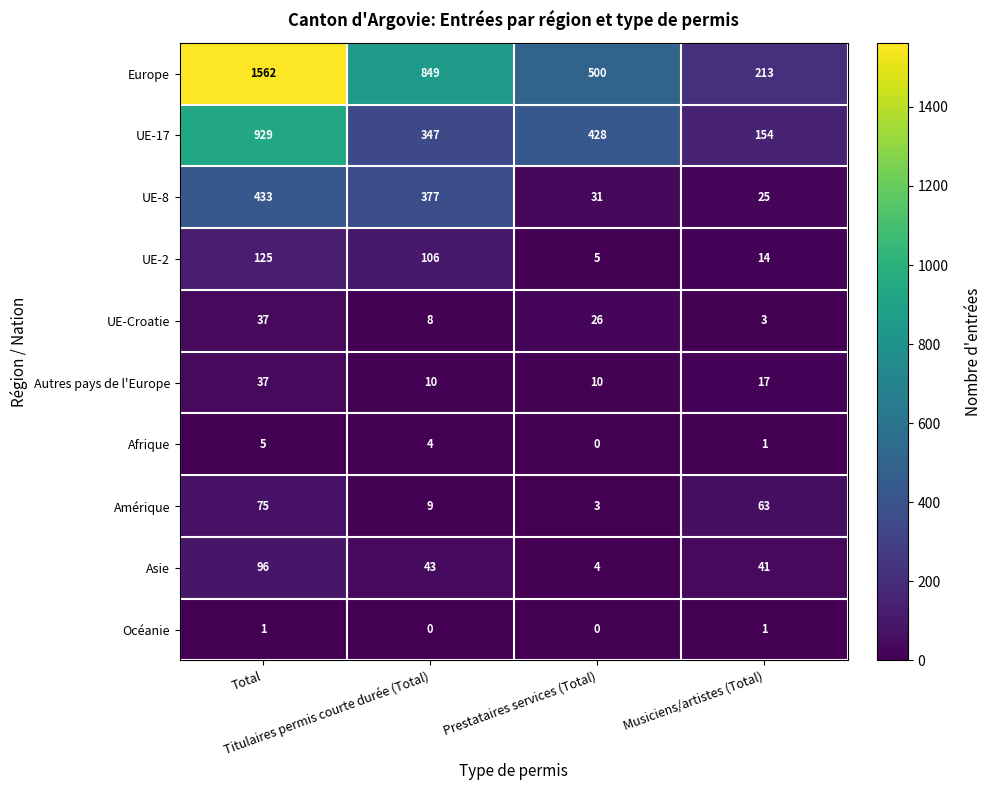

What is the minimum value for Europe?

213